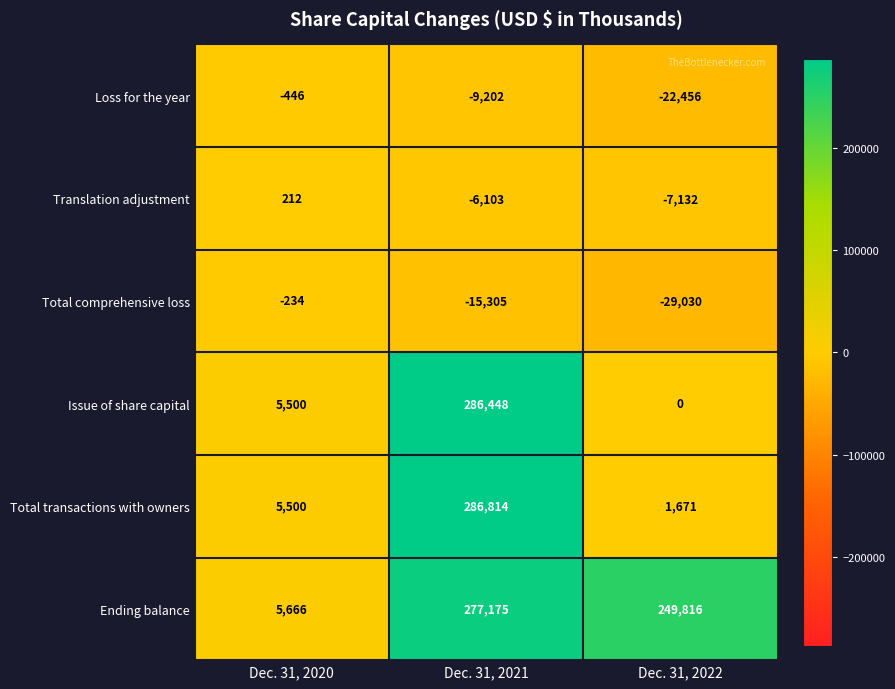

Which series has the widest spread of values?

Issue of share capital